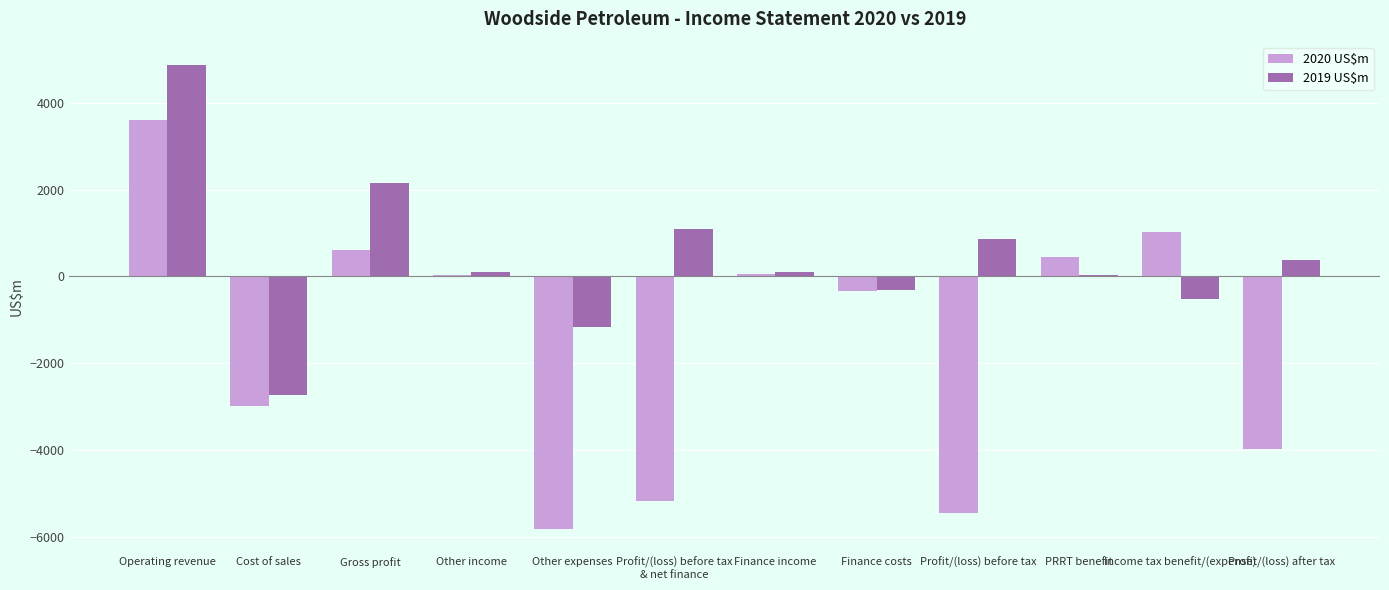

The value of 2019 US$m at Operating revenue is 7506. True or false?

False